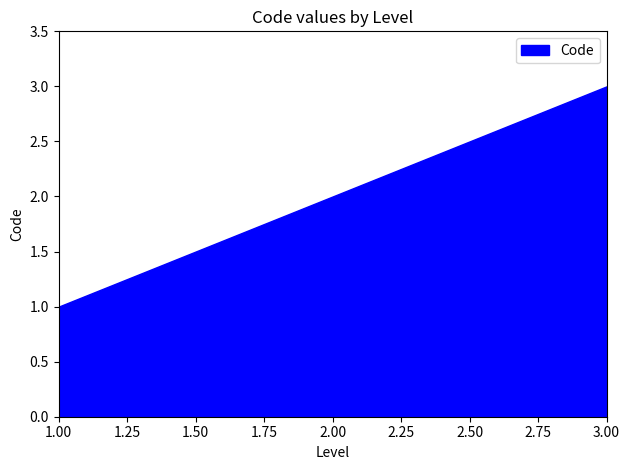

True or false: the data shows 0 at 1.

False